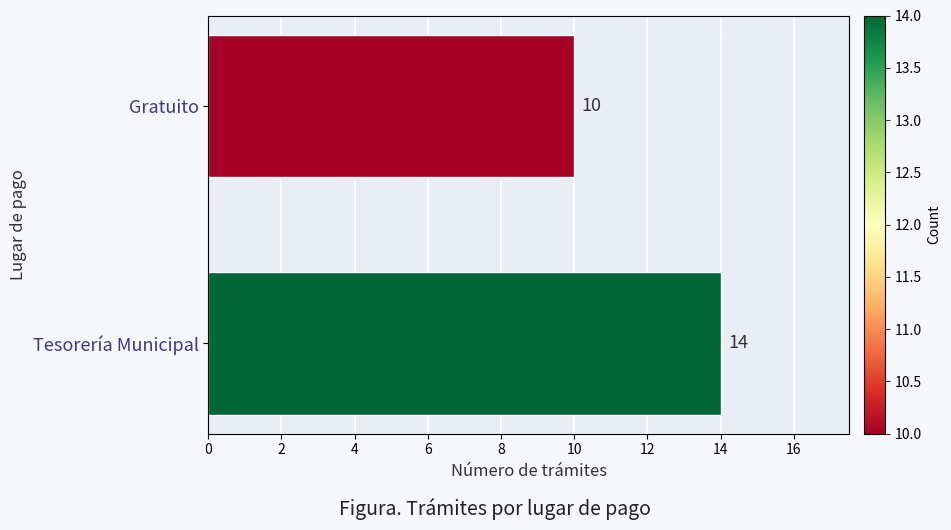

What is the ratio of the value at Tesorería Municipal to the value at Gratuito?

1.4